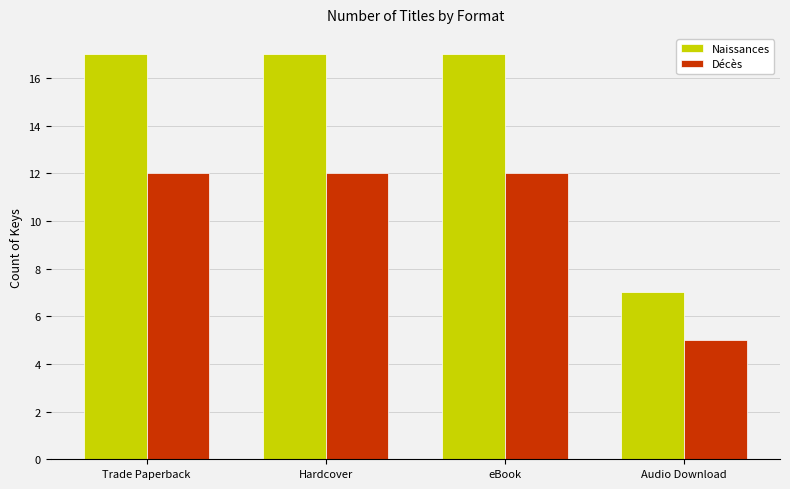

Reading right to left, what are all the values shown in this chart?

Naissances: 7	17	17	17
Décès: 5	12	12	12